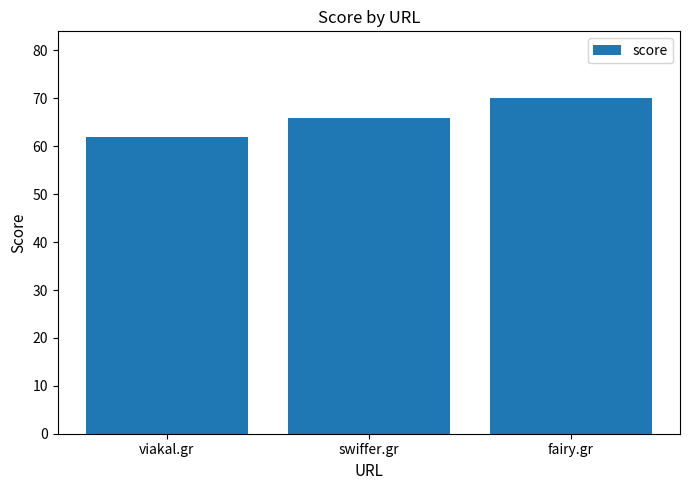

What is the difference between the maximum and second lowest values?

4